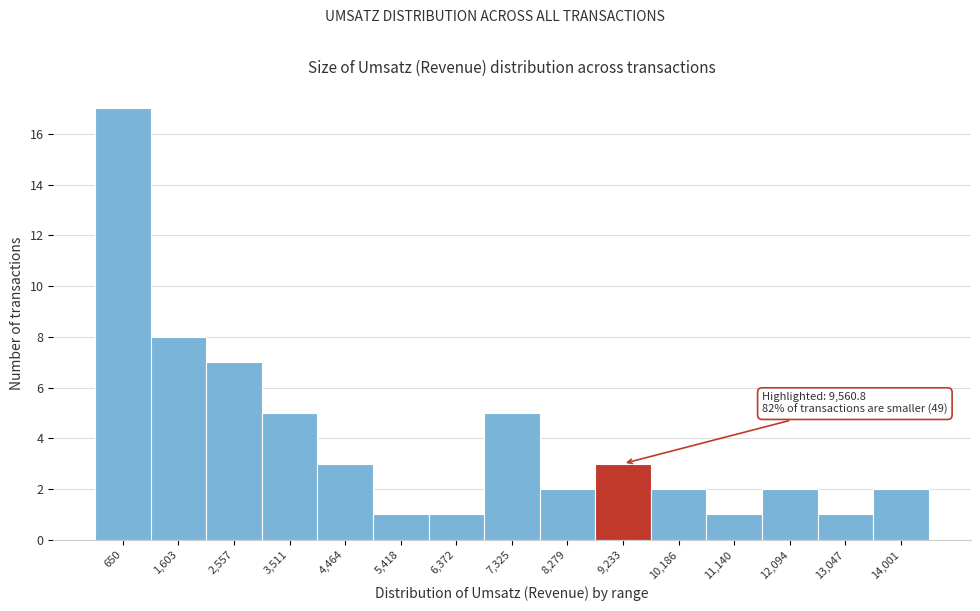

Reading left to right, list all the values displayed in this chart.

17	8	7	5	3	1	1	5	2	3	2	1	2	1	2